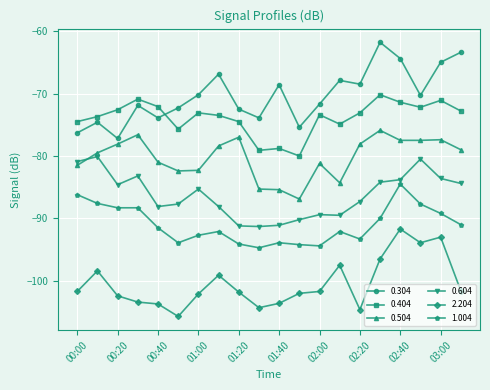

What is the difference between the maximum and second lowest values in the 1.004 series?

9.9